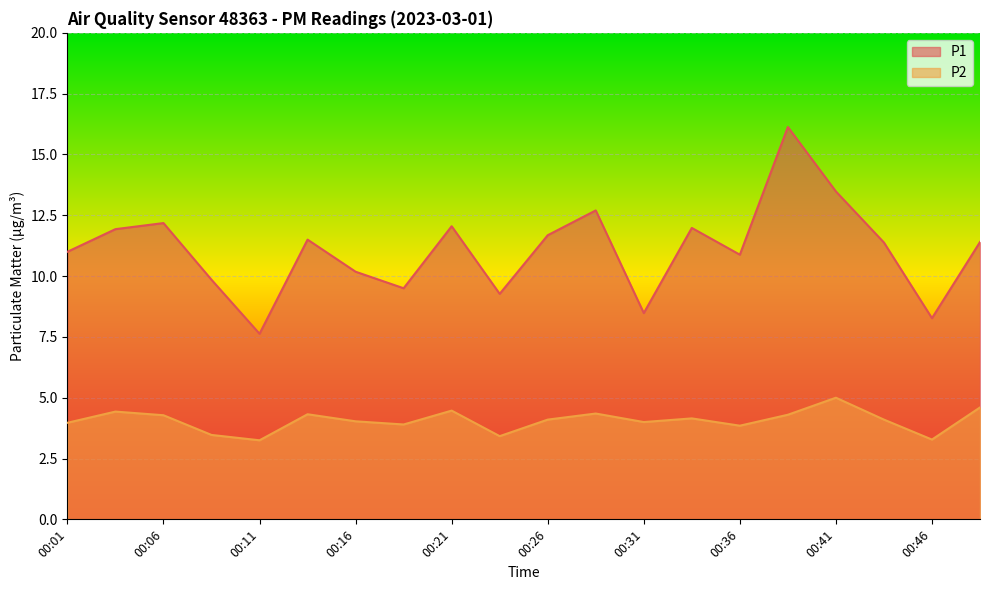

Reading left to right, transcribe all the data shown in this chart.

P1: 11.0	11.9	12.2	9.8	7.6	11.5	10.2	9.5	12.1	9.3	11.7	12.7	8.5	12.0	10.9	16.1	13.5	11.4	8.3	11.4
P2: 4.0	4.4	4.3	3.5	3.2	4.3	4.0	3.9	4.5	3.4	4.1	4.3	4.0	4.2	3.9	4.3	5.0	4.1	3.3	4.6